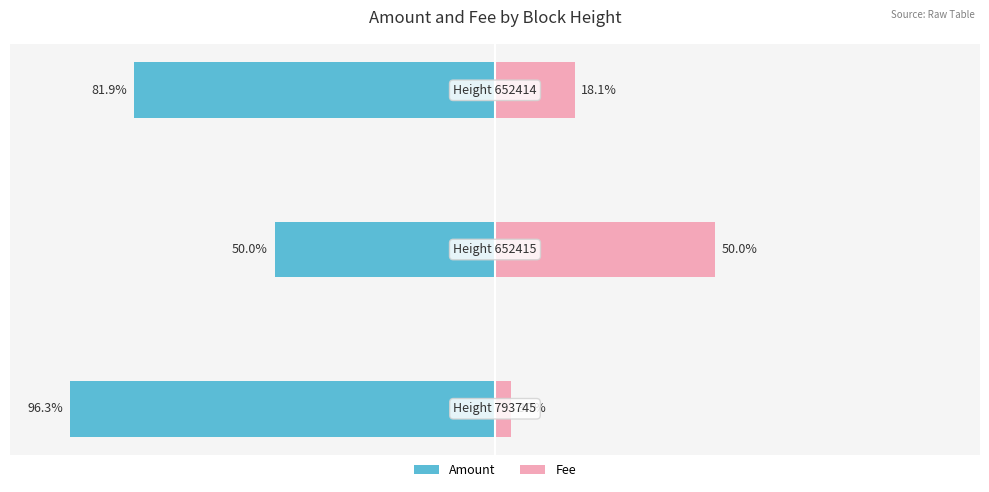

The Amount series shows -39.0 at 0. True or false?

False